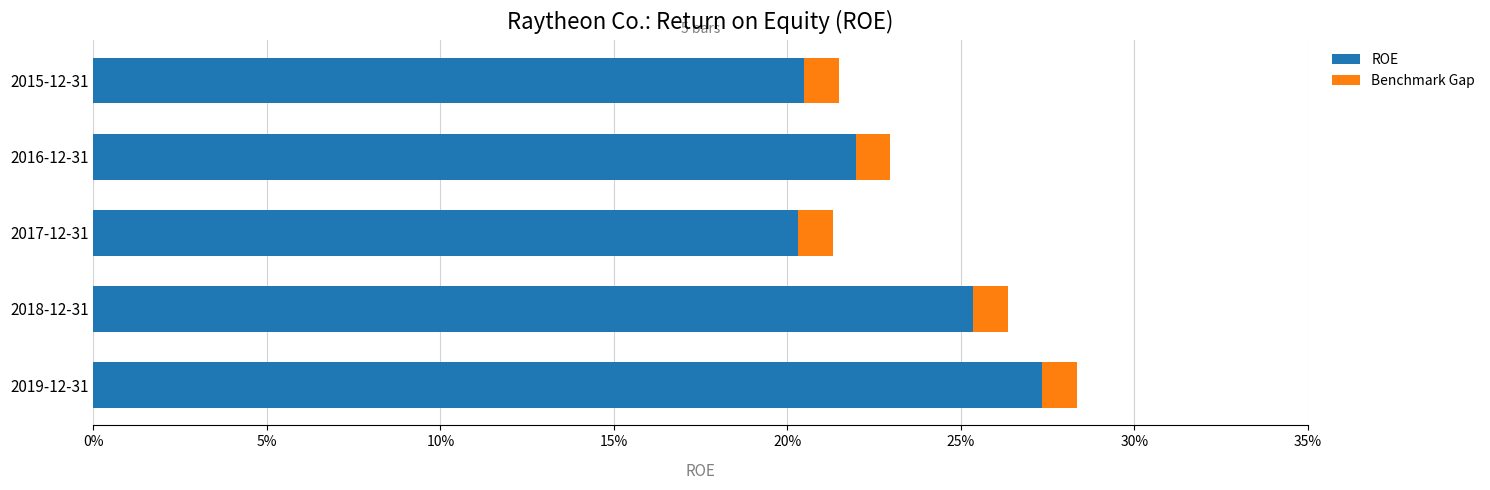

What position from the left is 0%?

1